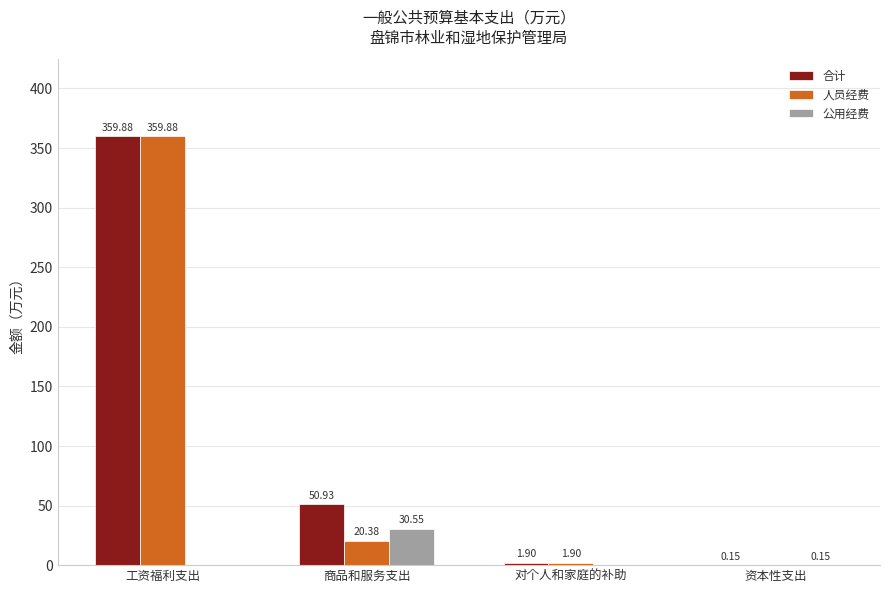

Between 商品和服务支出 and 对个人和家庭的补助, which series saw the biggest shift?

合计